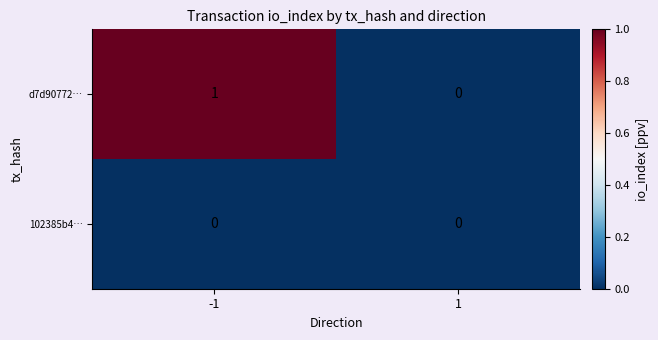

The 102385b4… series shows 0 at 1. True or false?

True